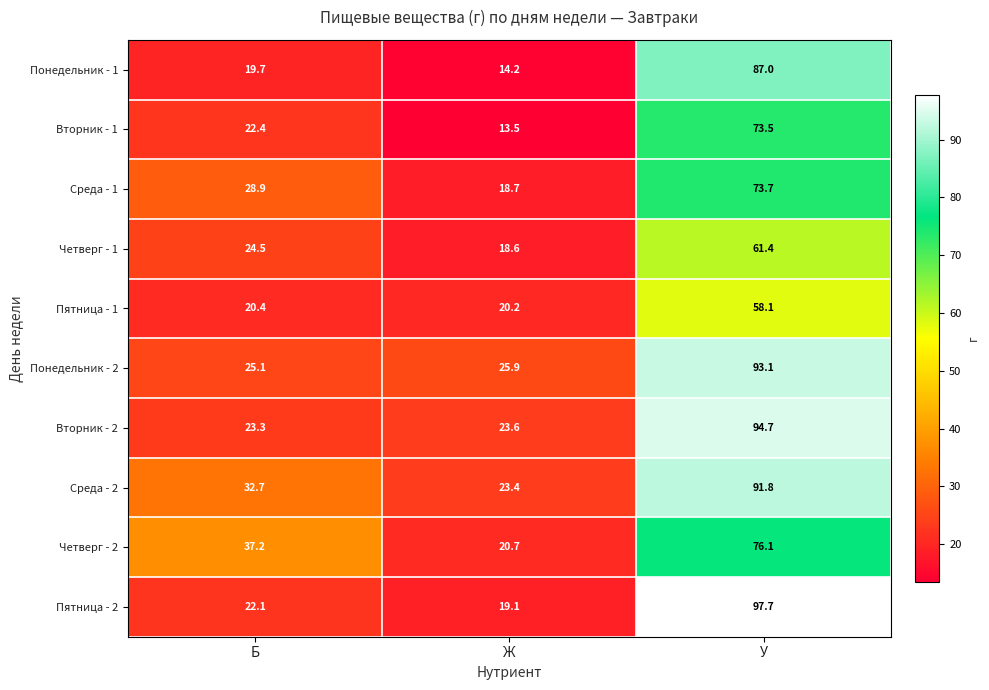

Which label corresponds to the smallest value in the chart?

Ж